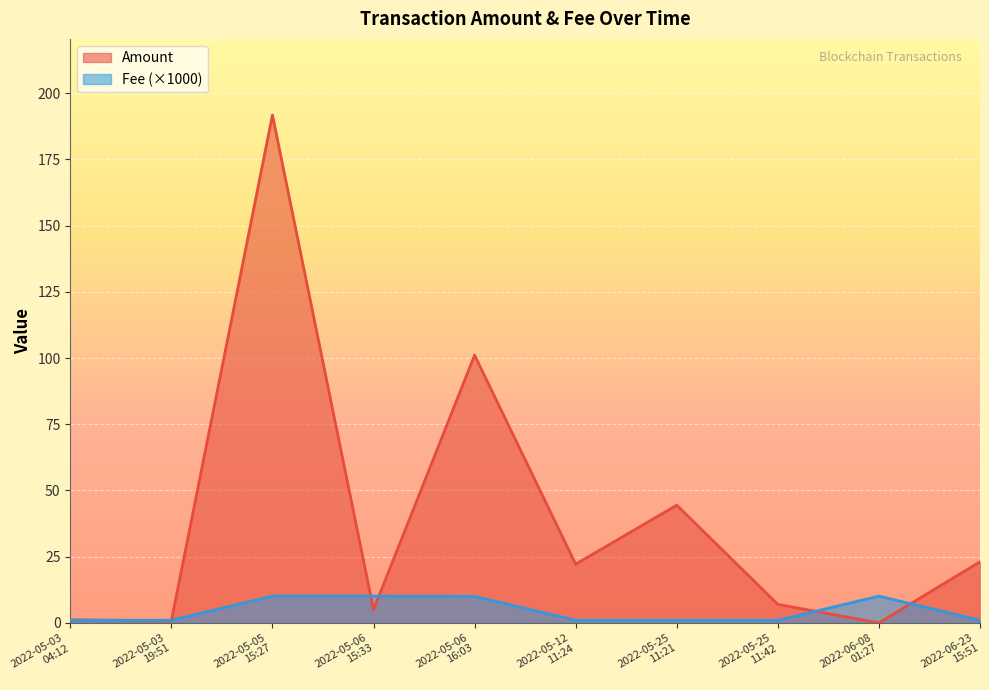

The Fee series shows 1.0 at 2022-05-03
19:51. True or false?

True